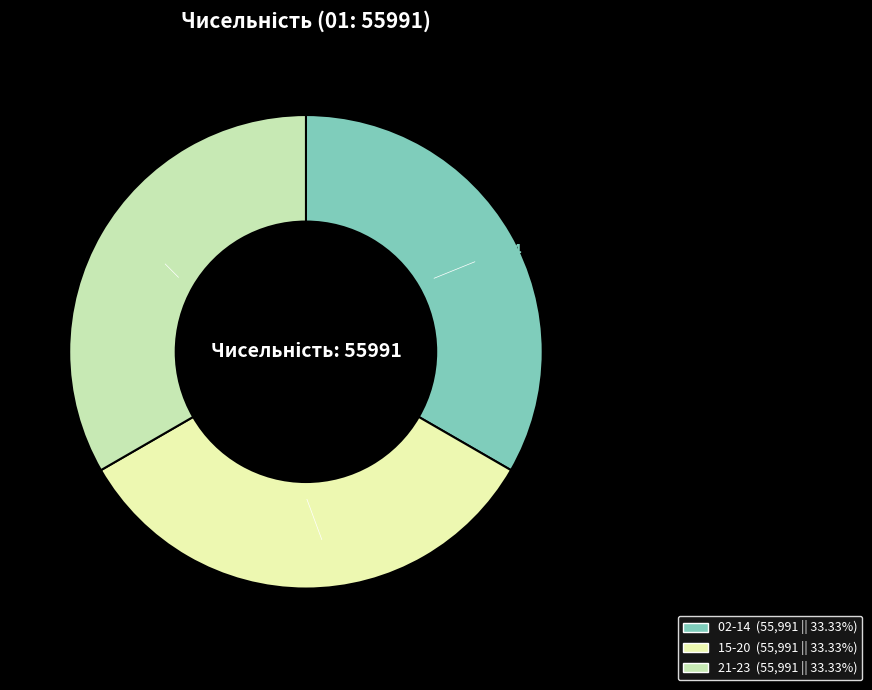

Is there a majority slice in this chart?

No